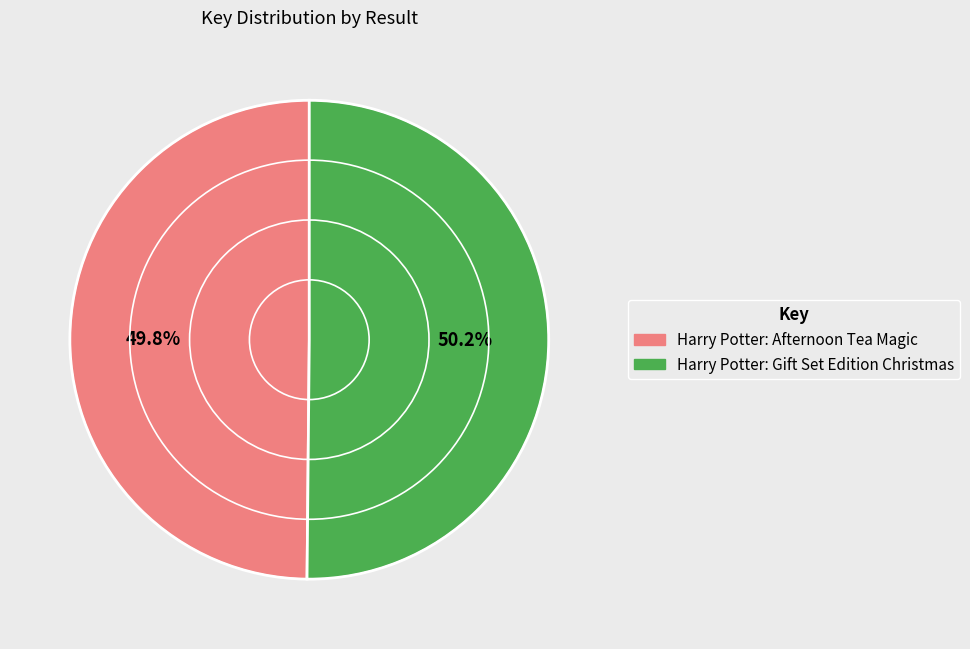

What portion of the pie excludes Harry Potter: Afternoon Tea Magic?

50.2%